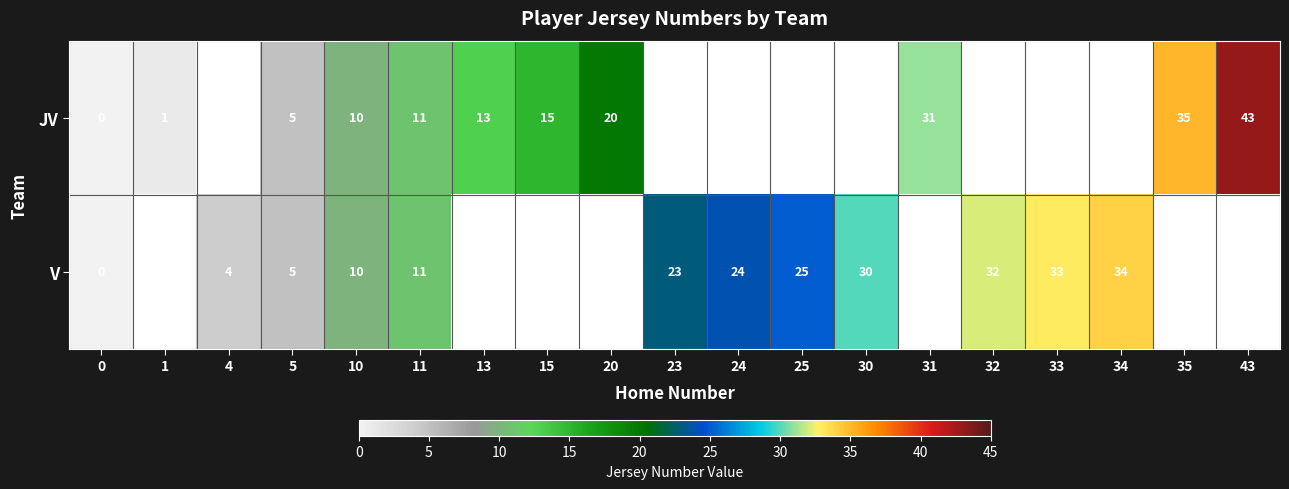

The value of row_1 at 25 is 25.0. True or false?

True